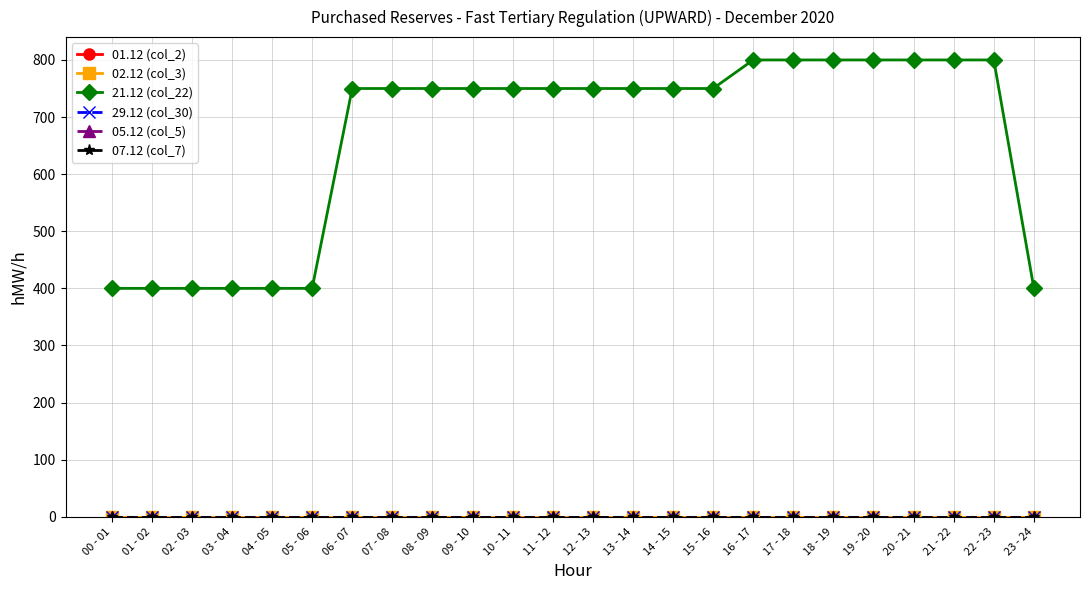

Is this an area chart (filled region under the line)?

No